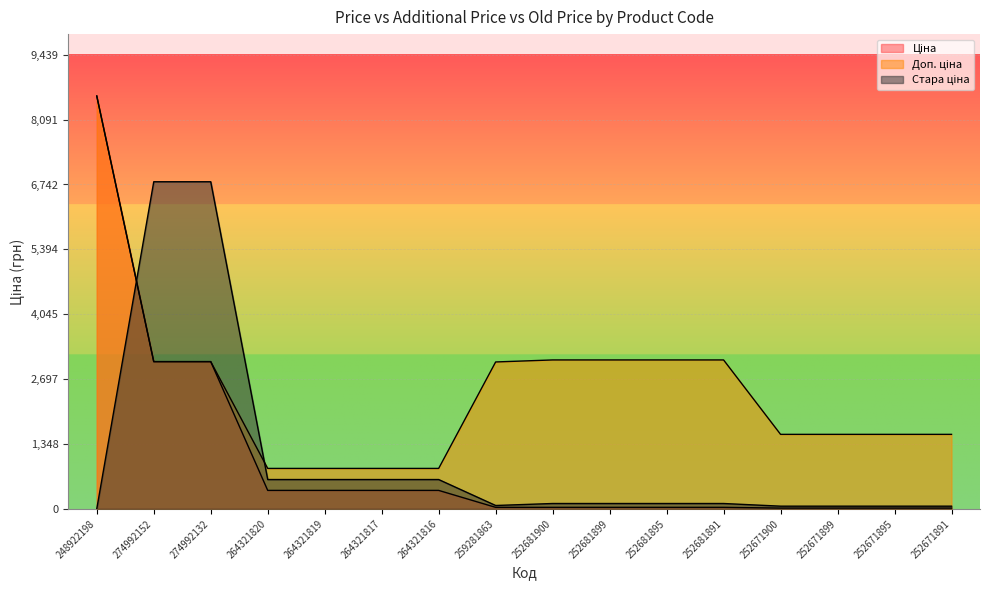

What is the minimum value for Ціна?

15.5